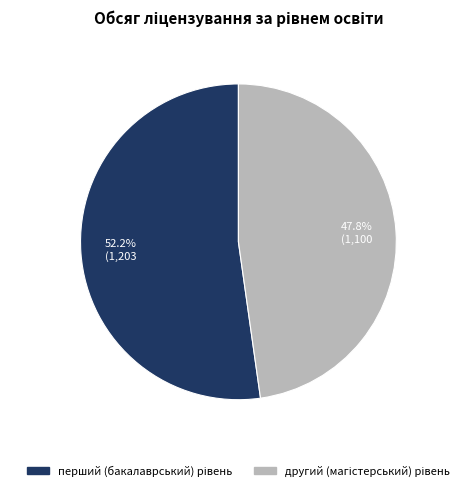

Does any single category account for the majority?

Yes